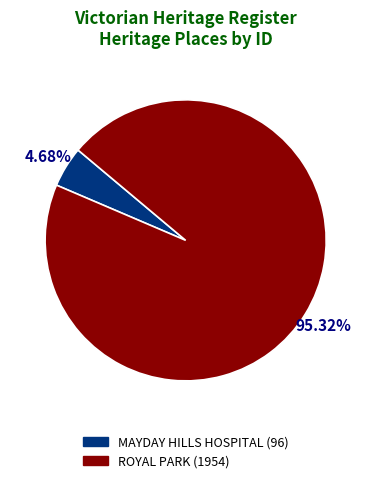

Do MAYDAY HILLS HOSPITAL and ROYAL PARK together represent more than half of the pie?

Yes